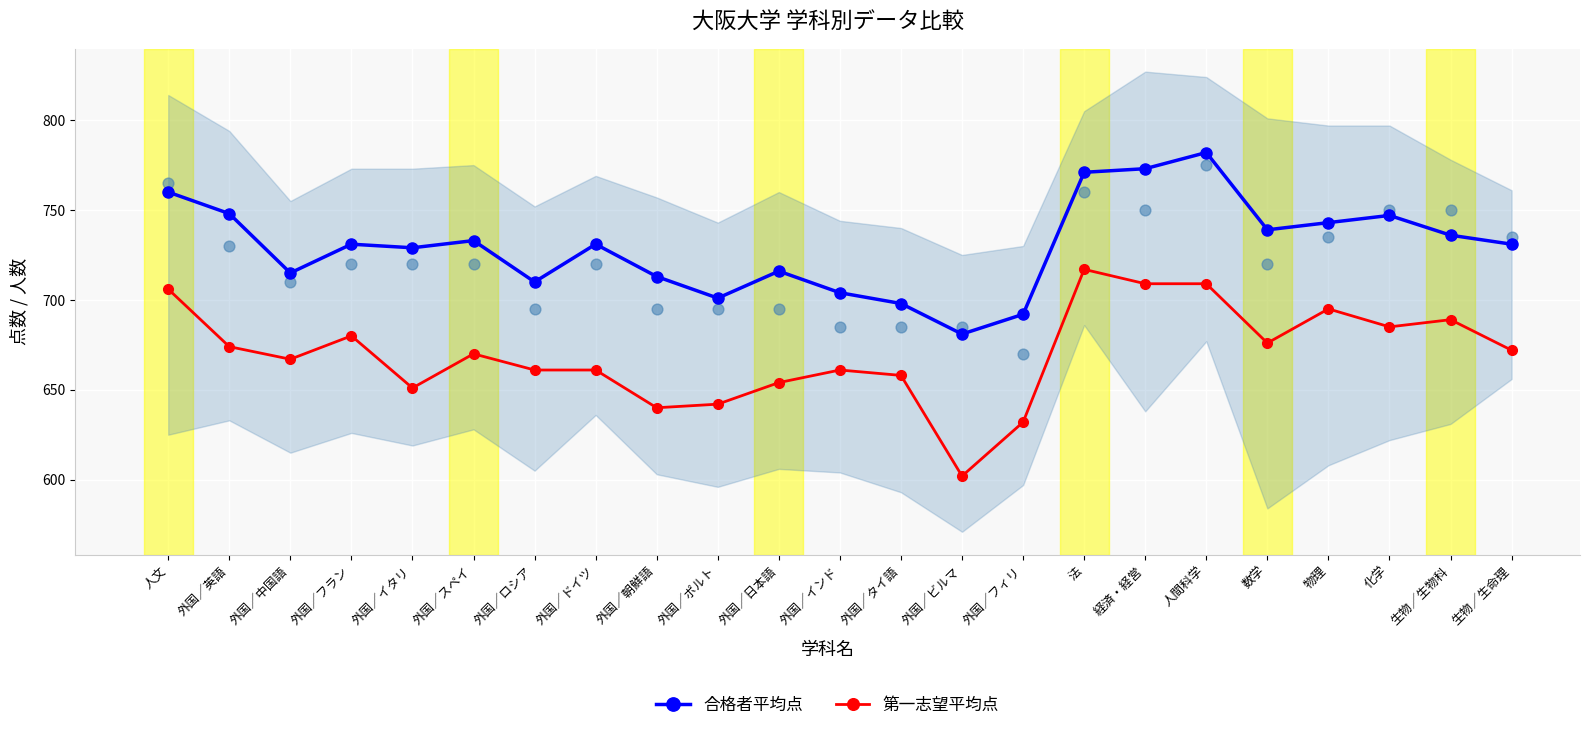

Which series has the widest spread of Y values?

第一志望平均点